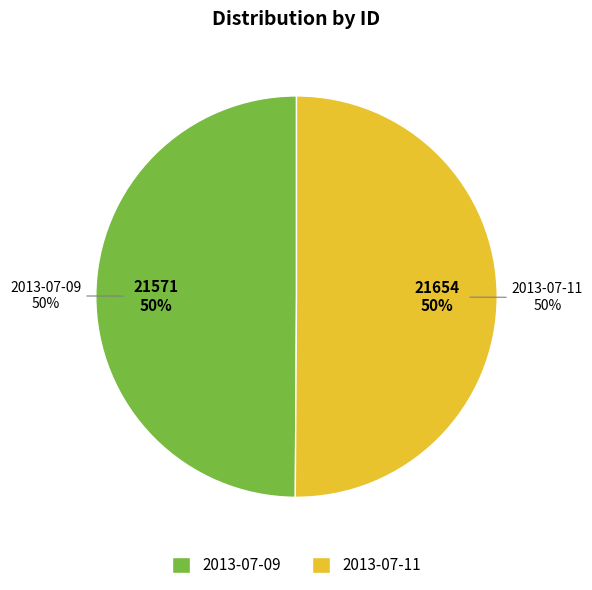

To the nearest percent, what is the average slice percentage?

50%